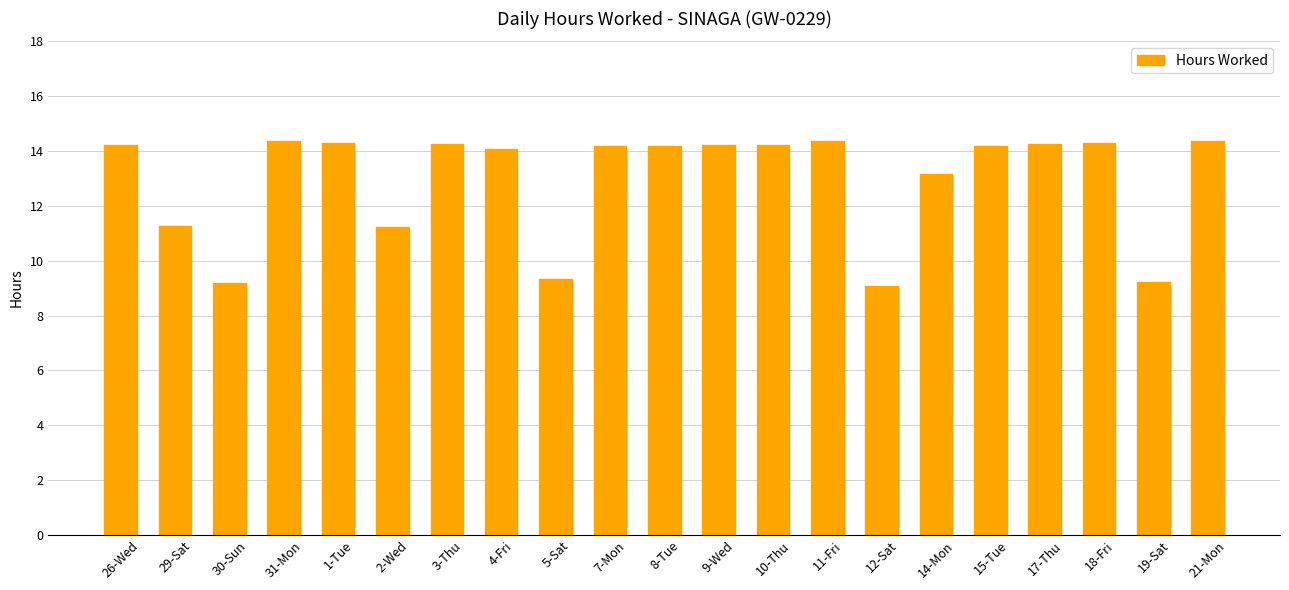

What is the average value?

12.9